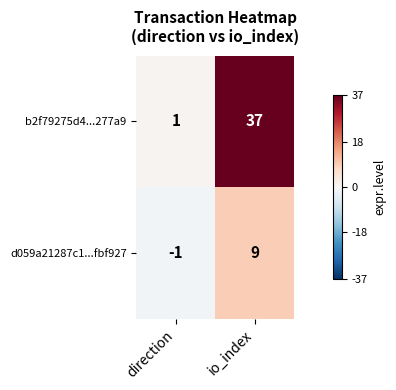

Which series has the widest spread of values?

b2f79275d4...277a9